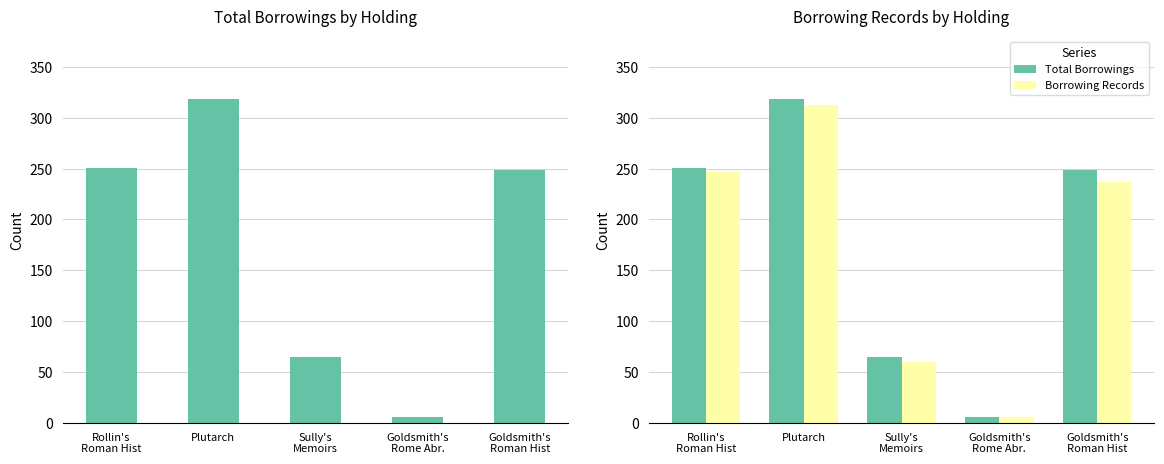

Rank the categories by Borrowing Records value from lowest to highest.

Goldsmith's
Rome Abr., Sully's
Memoirs, Goldsmith's
Roman Hist, Rollin's
Roman Hist, Plutarch